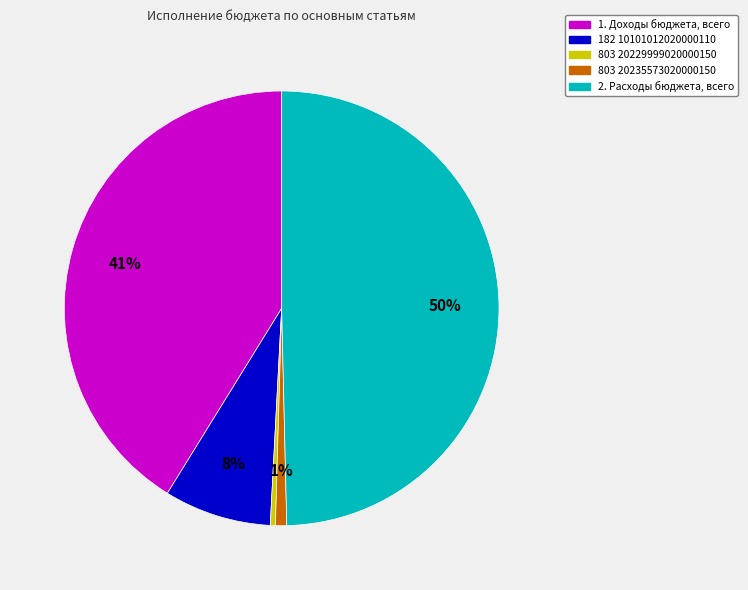

The 1. Доходы бюджета, всего slice represents 41% of the pie. True or false?

True